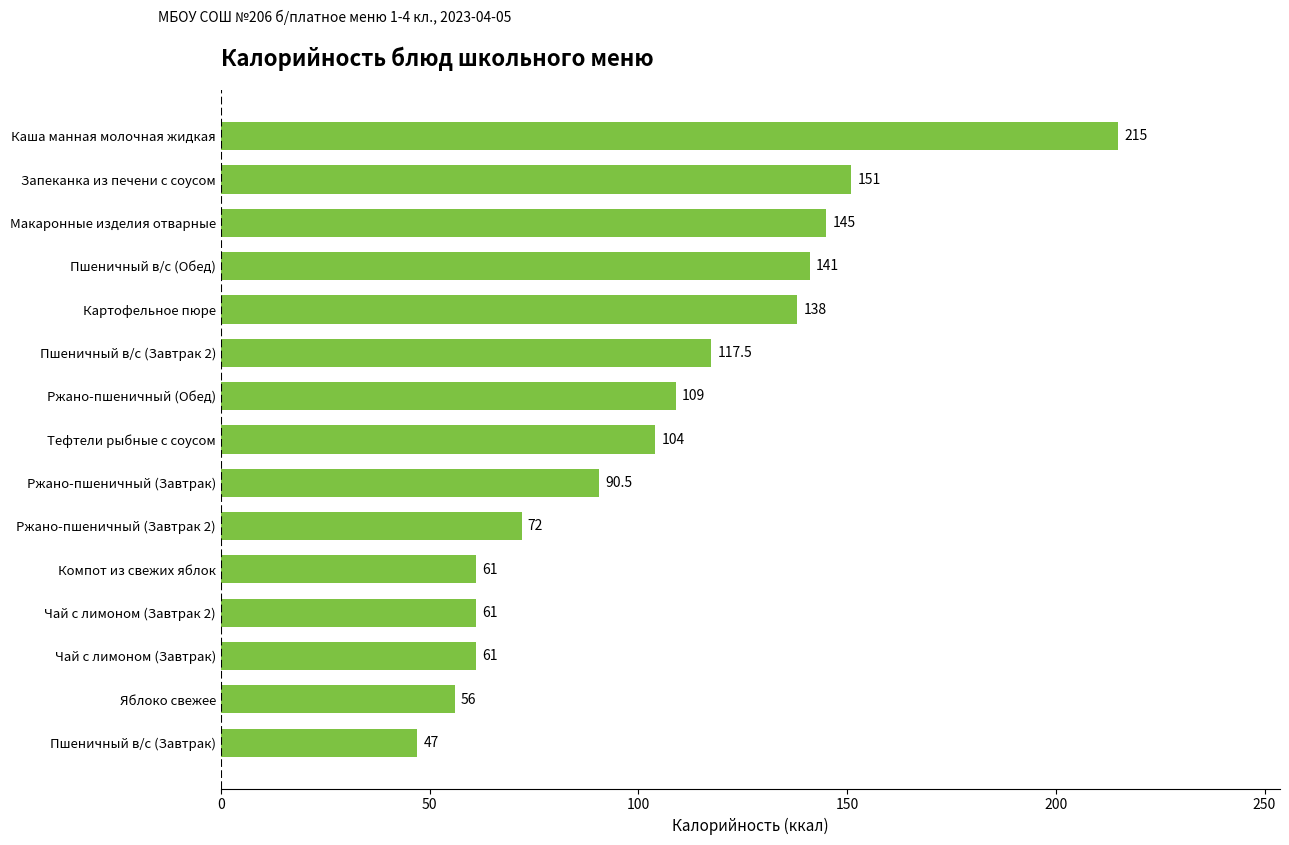

At which label is the value closest to 131?

Картофельное пюре